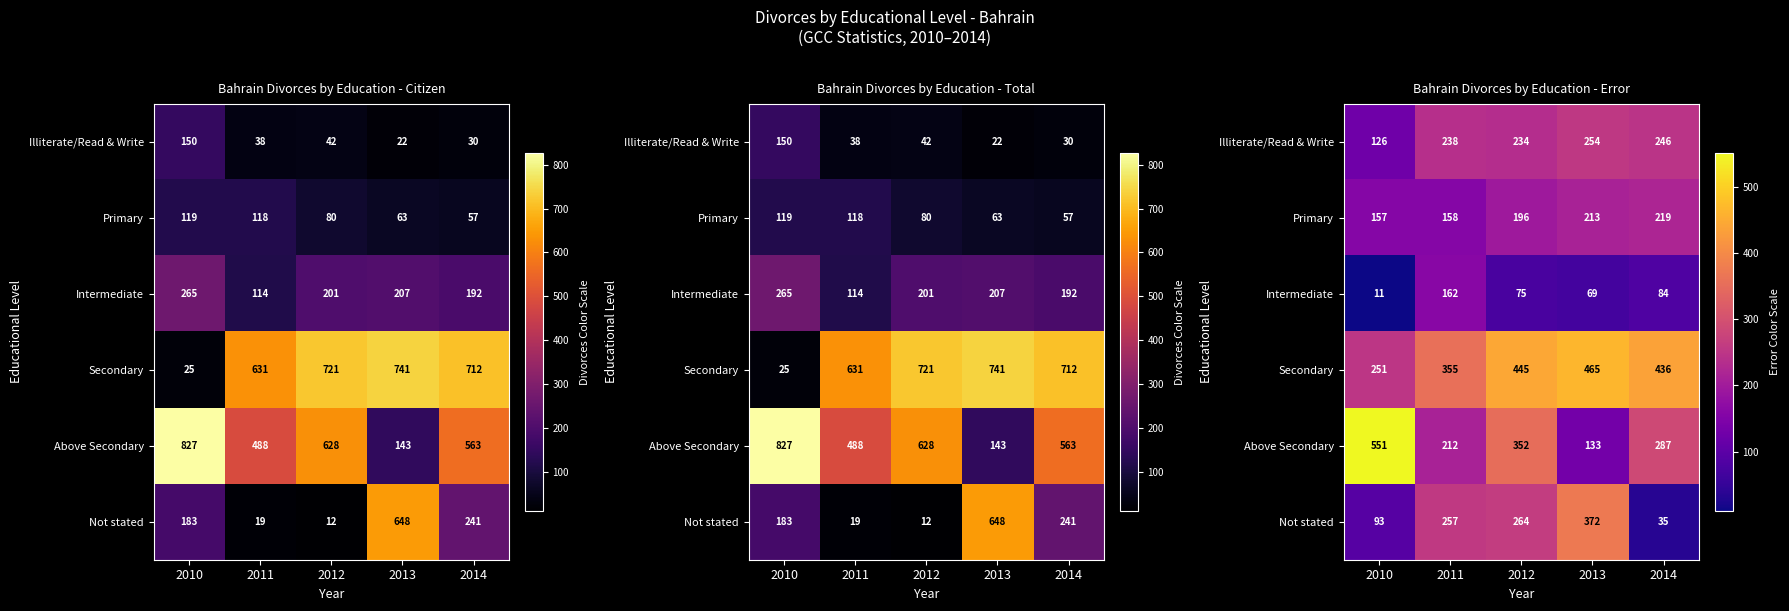

The value of Primary at 2011 is 223. True or false?

False